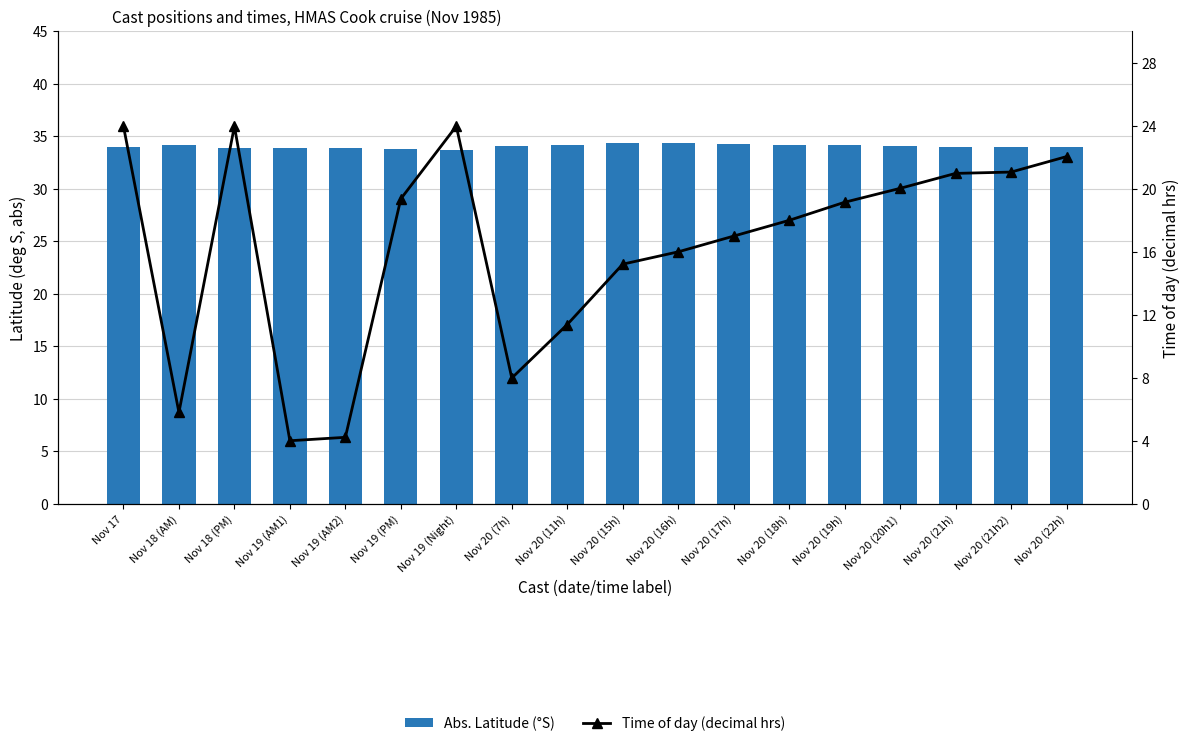

What is the label of the 1st bar from the left?

Nov 17